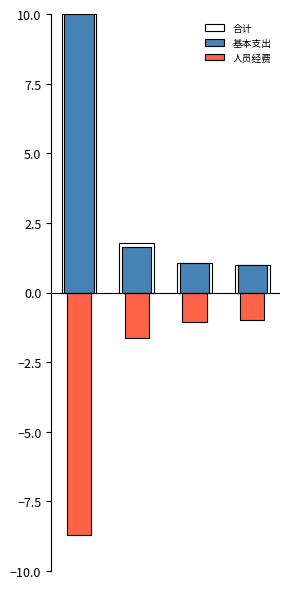

What are all the series names shown in the legend?

合计, 基本支出, 人员经费